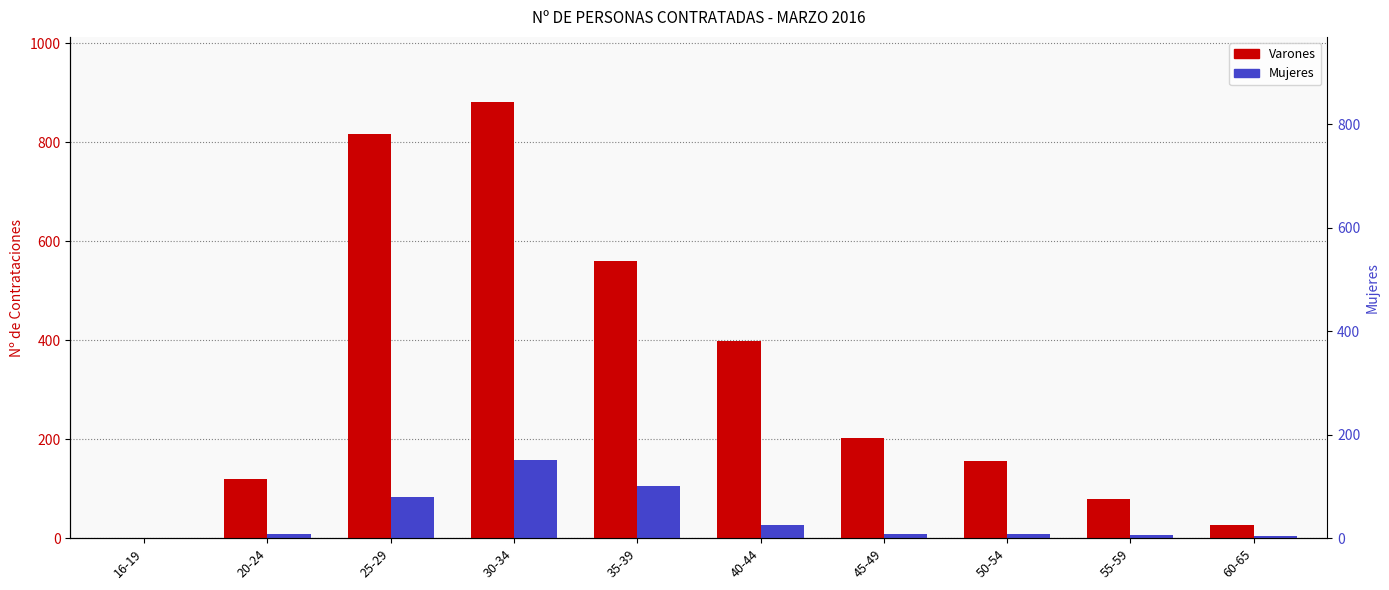

What is the minimum value for Varones?

1